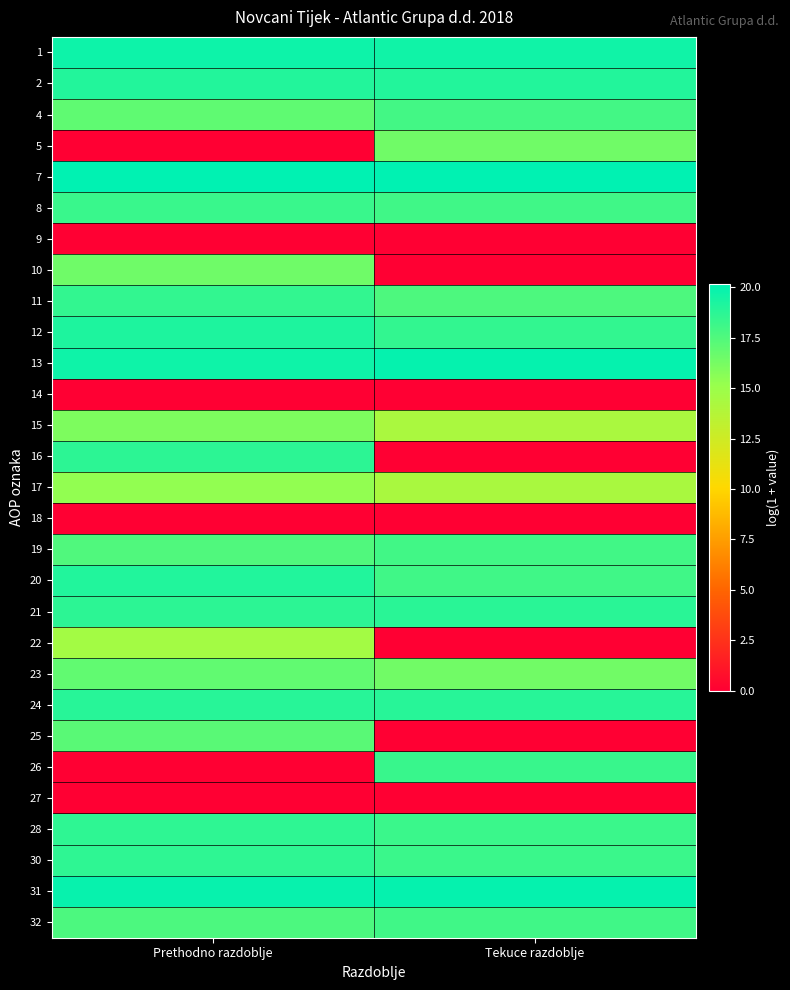

At how many categories does at least one series exceed 5?

2